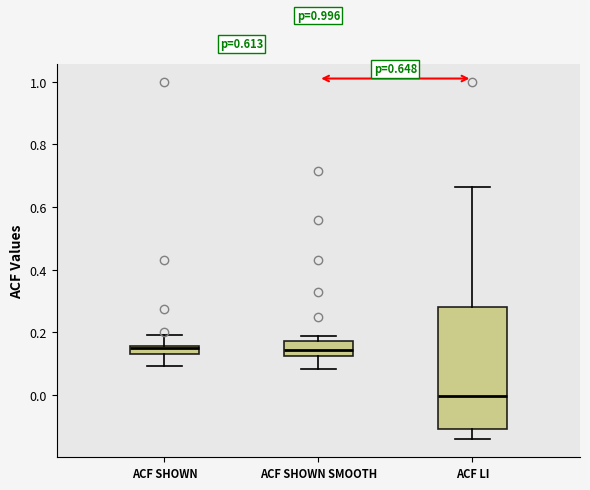

Comparing the boxes themselves (not the whiskers), which one is the tallest?

ACF LI